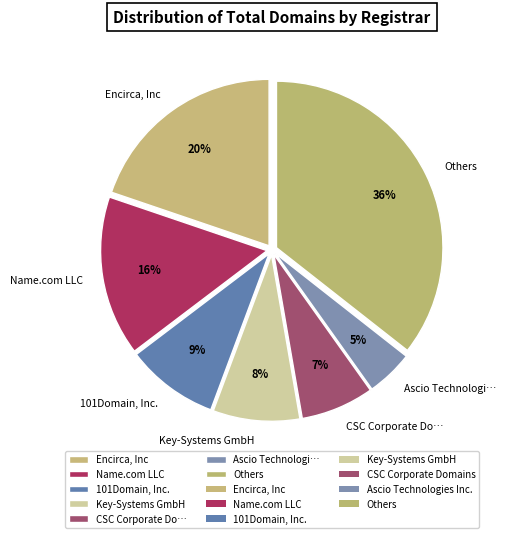

Is it true that 101Domain, Inc. is 9% of the pie?

True